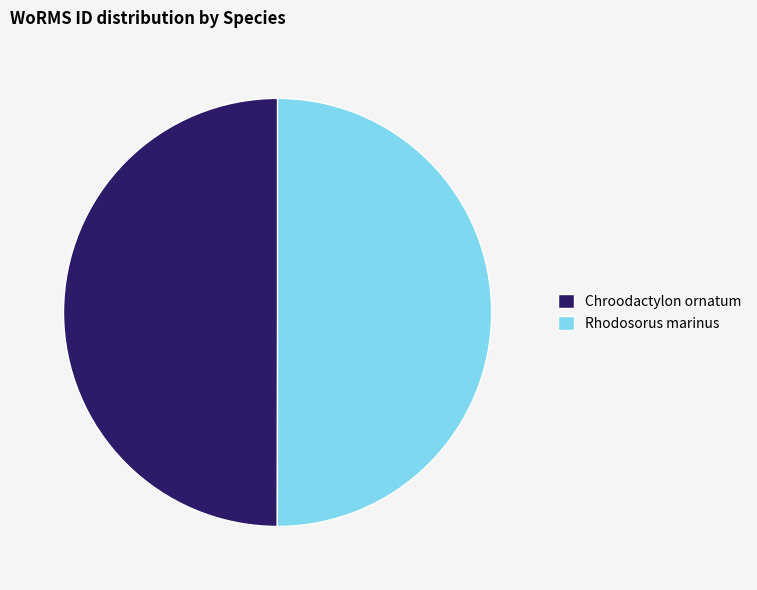

How many segments does this pie chart have?

2